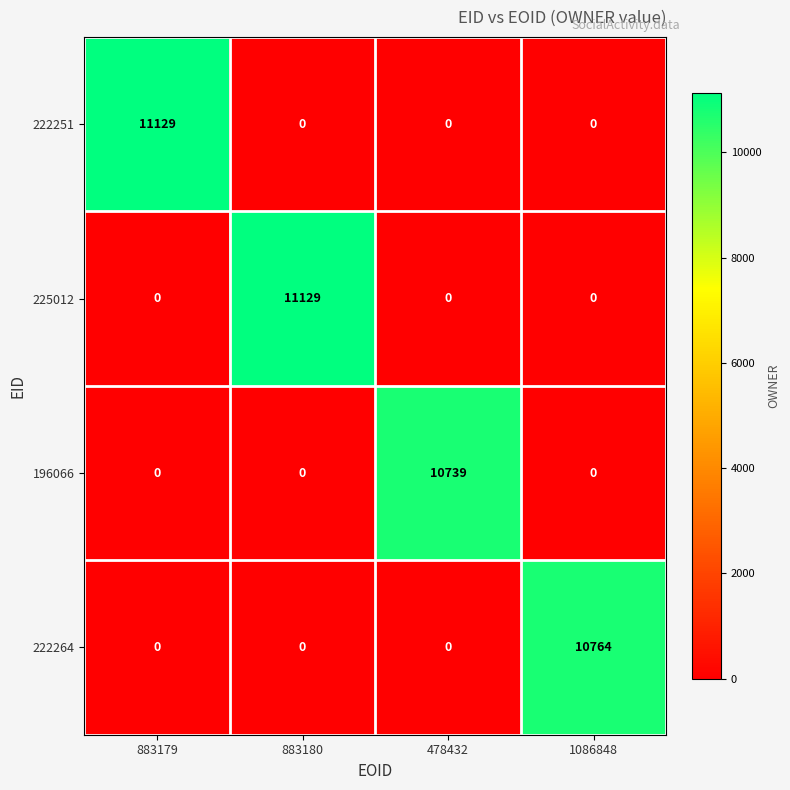

The value of 196066 at 1086848 is 0. True or false?

True